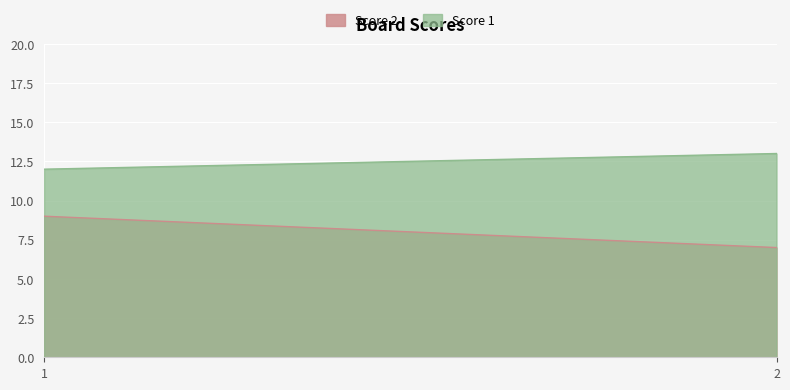

Reading right to left, extract all data points from this chart.

Score 1: 2=13	1=12
Score 2: 2=7	1=9